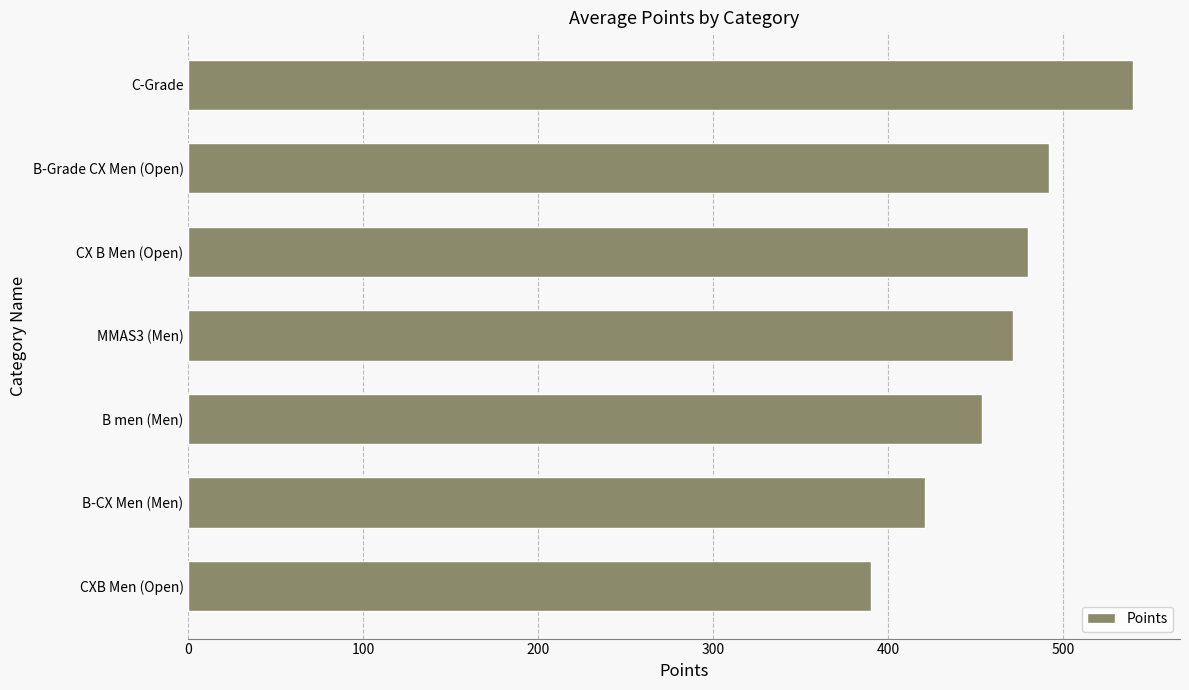

Are the bars horizontal?

Yes